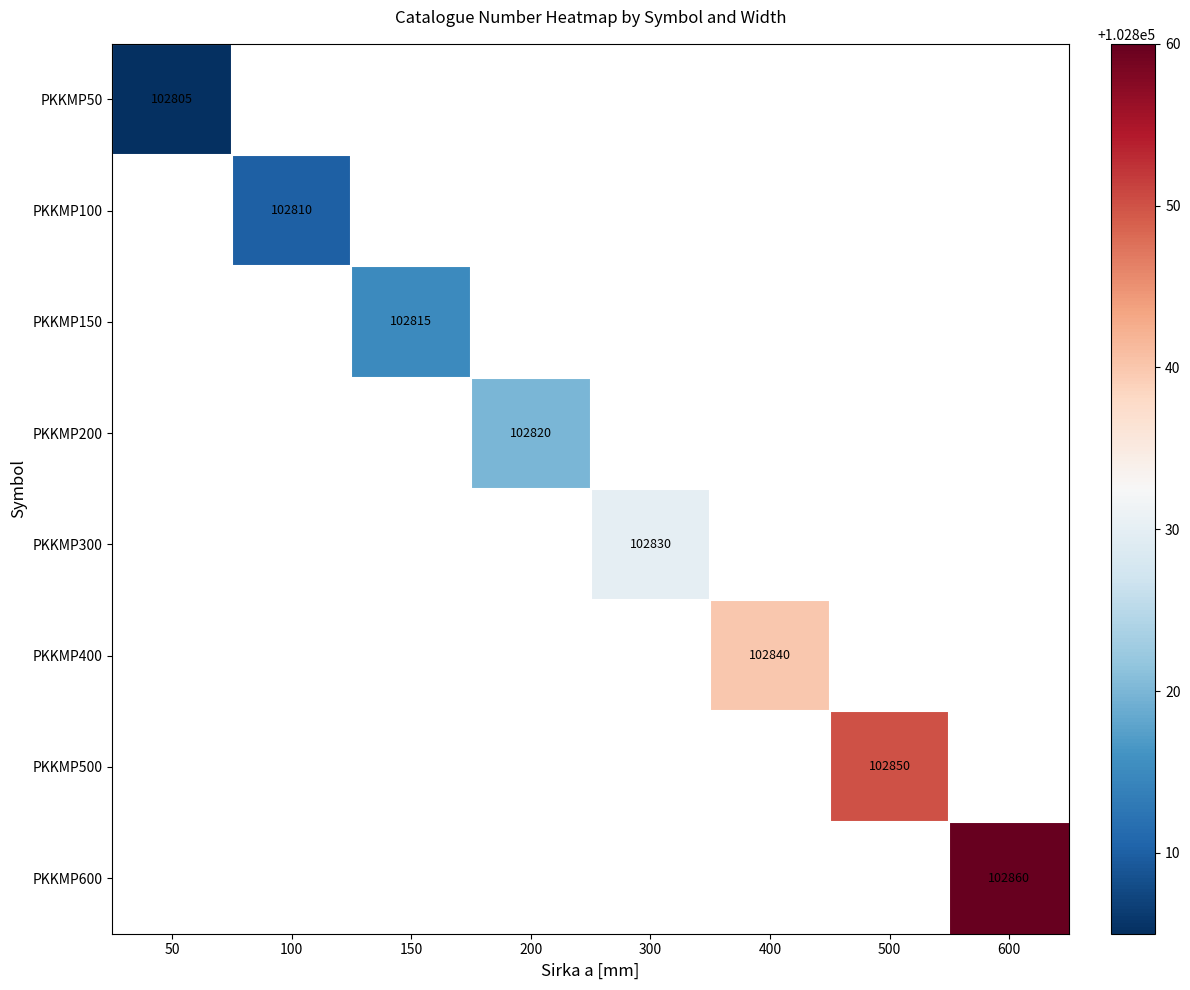

Between 100 and 400, which is larger?

400